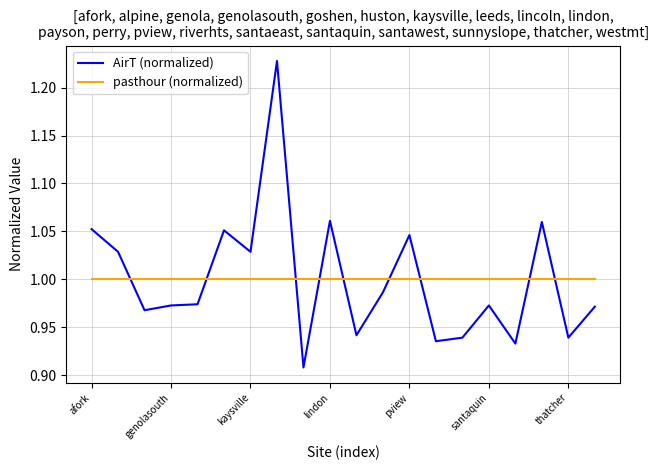

What is the difference between the maximum and minimum values in the AirT (normalized) series?

0.3